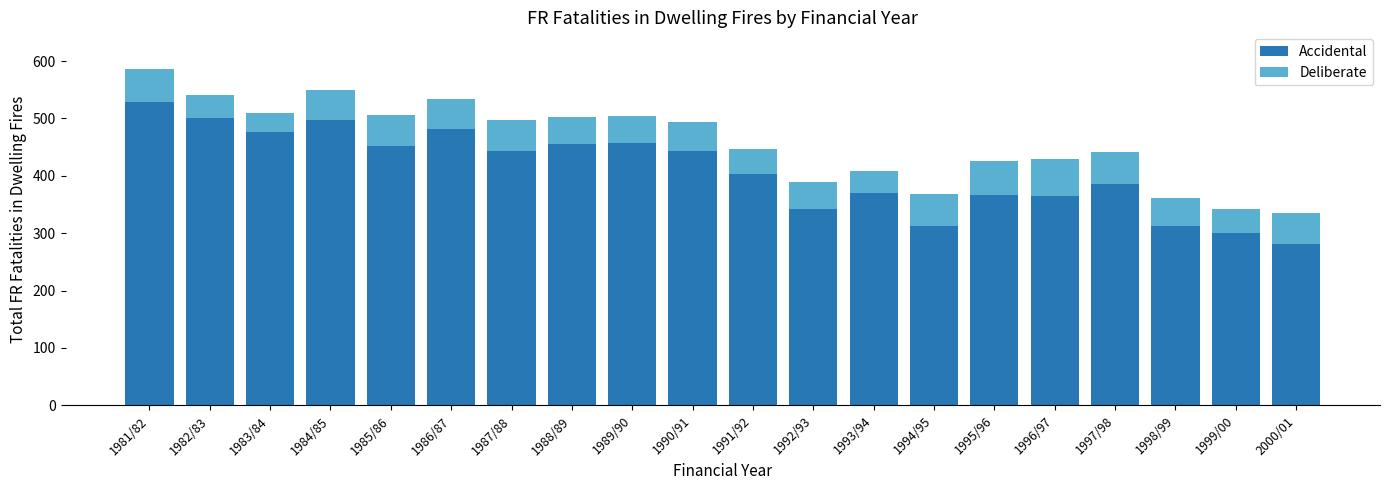

Are the bars horizontal?

No